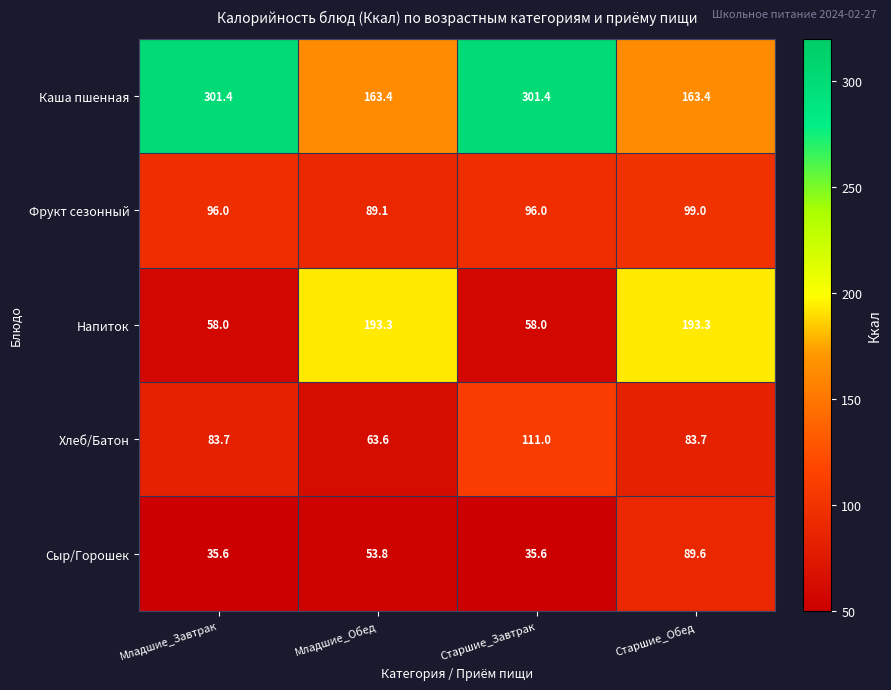

Rank the series by their maximum value, from lowest to highest.

Сыр/Горошек, Фрукт сезонный, Хлеб/Батон, Напиток, Каша пшенная